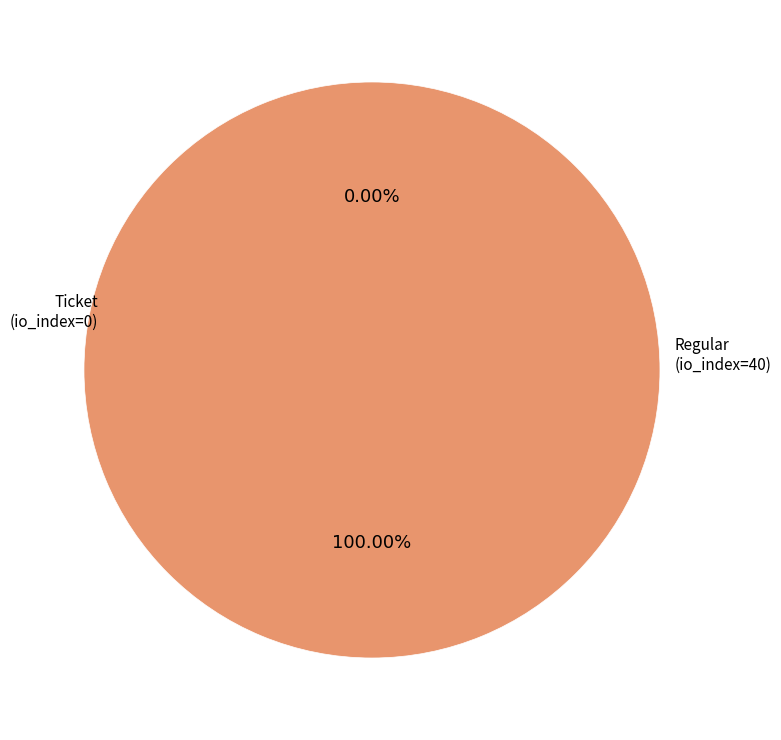

To the nearest percent, what percentage of the pie is Regular (io_index=40)?

100%